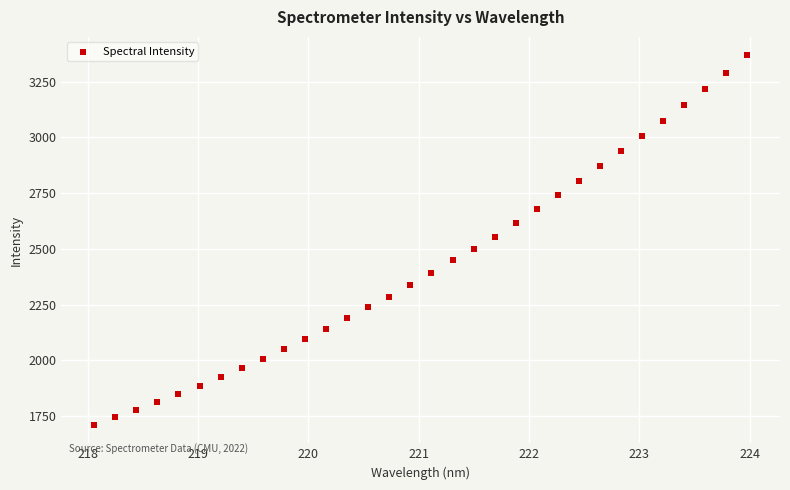

What is the range of X values (max minus min)?

5.9